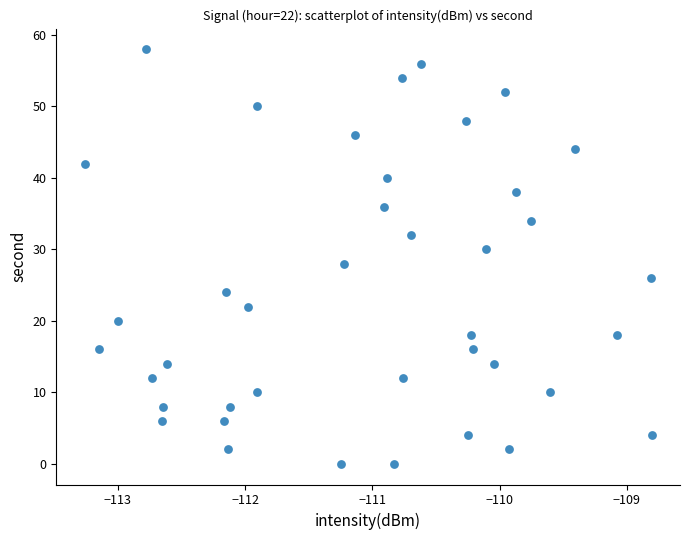

What is the range of Y values (max minus min)?

58